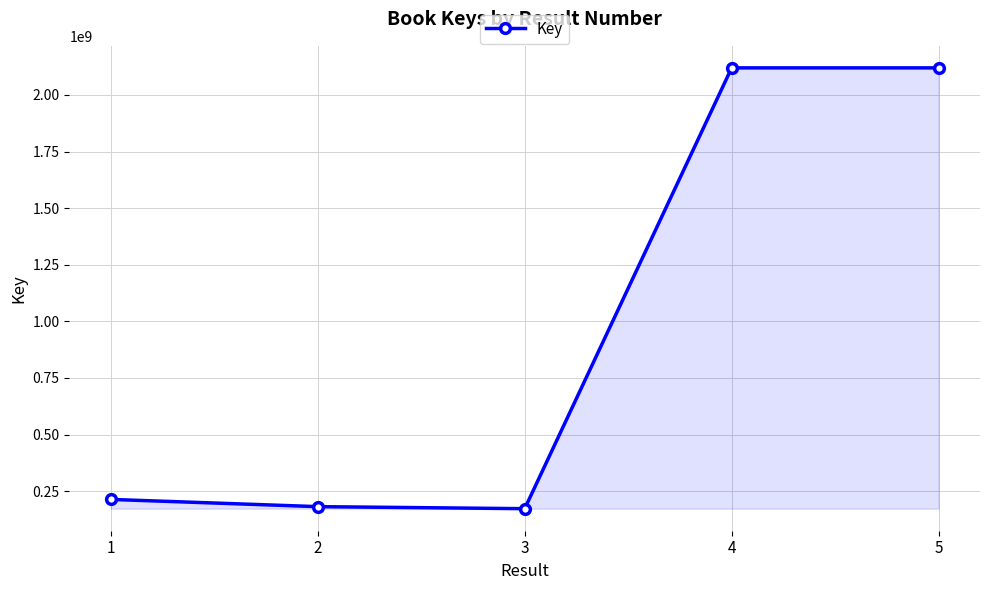

What is the ratio of the value at 1 to the value at 4?

0.1